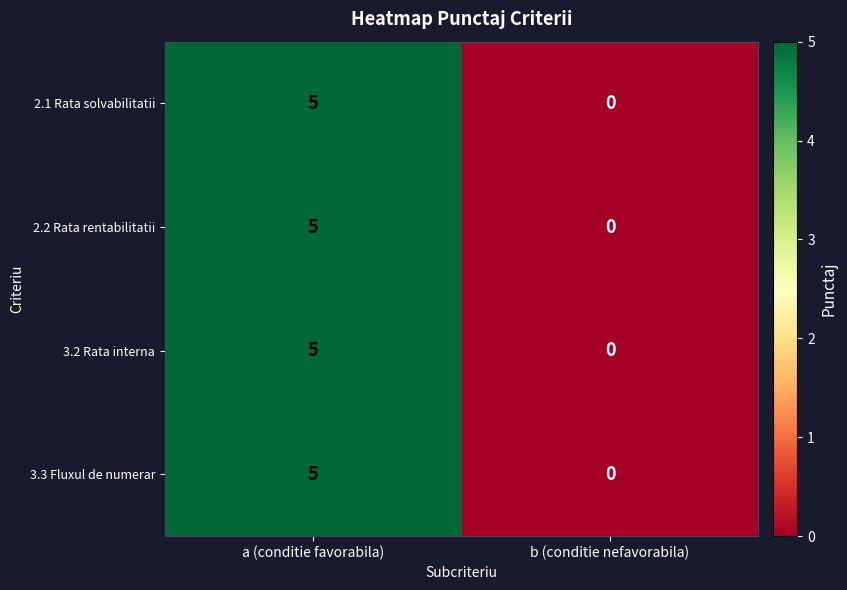

What is the sum of all 2.2 Rata rentabilitatii values?

5